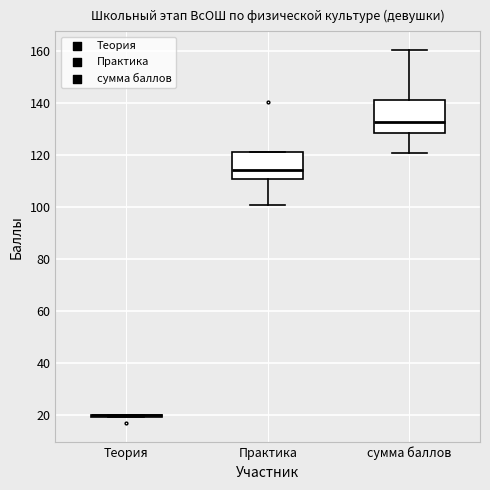

Which box is the tallest, from its lower edge to its upper edge?

сумма баллов